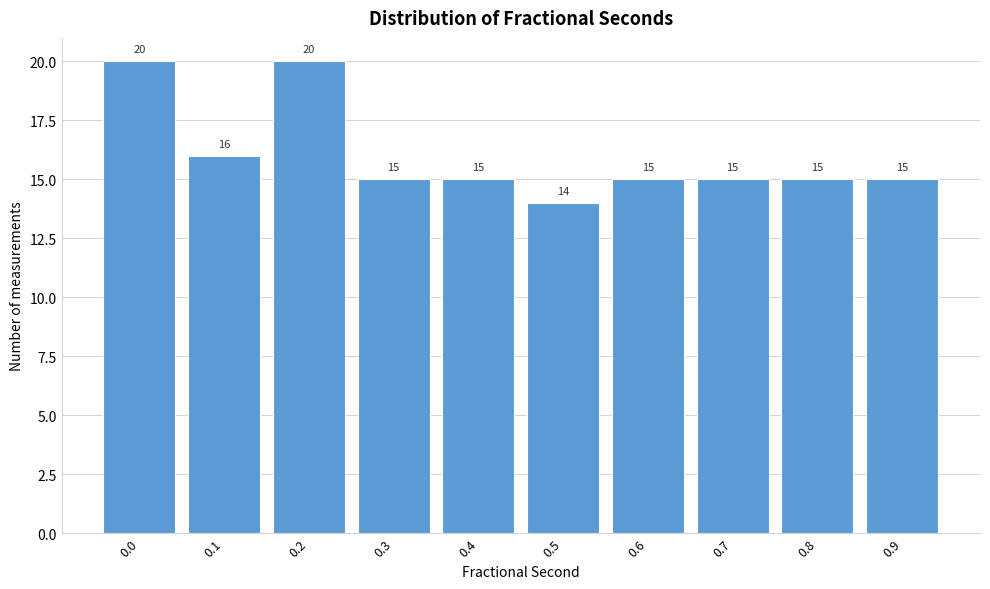

Reading left to right, list all the values displayed in this chart.

20	16	20	15	15	14	15	15	15	15